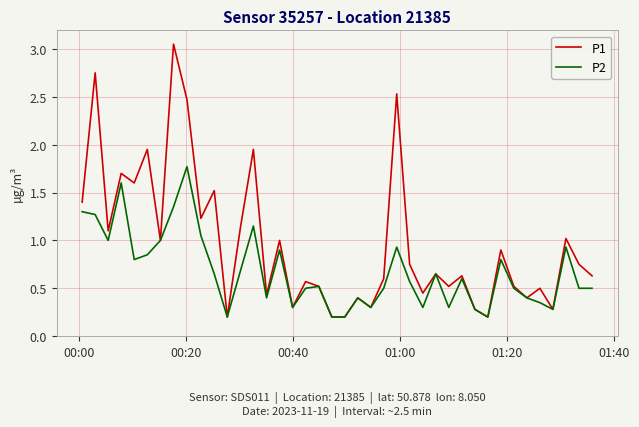

Is this an area chart (filled region under the line)?

No